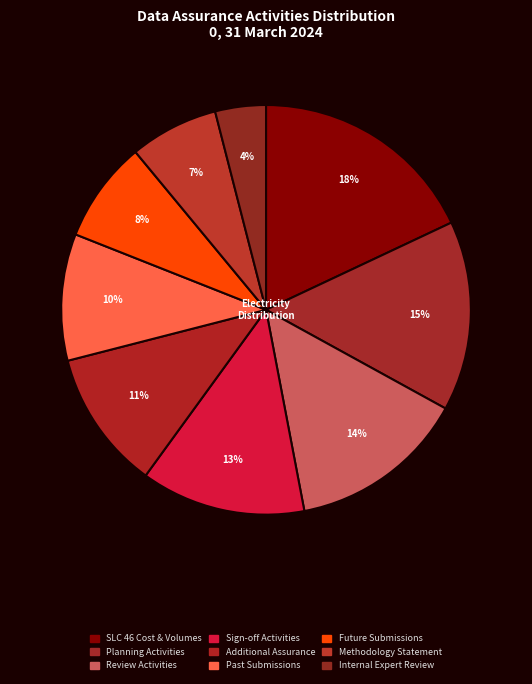

The Review Activities slice represents 14% of the pie. True or false?

True